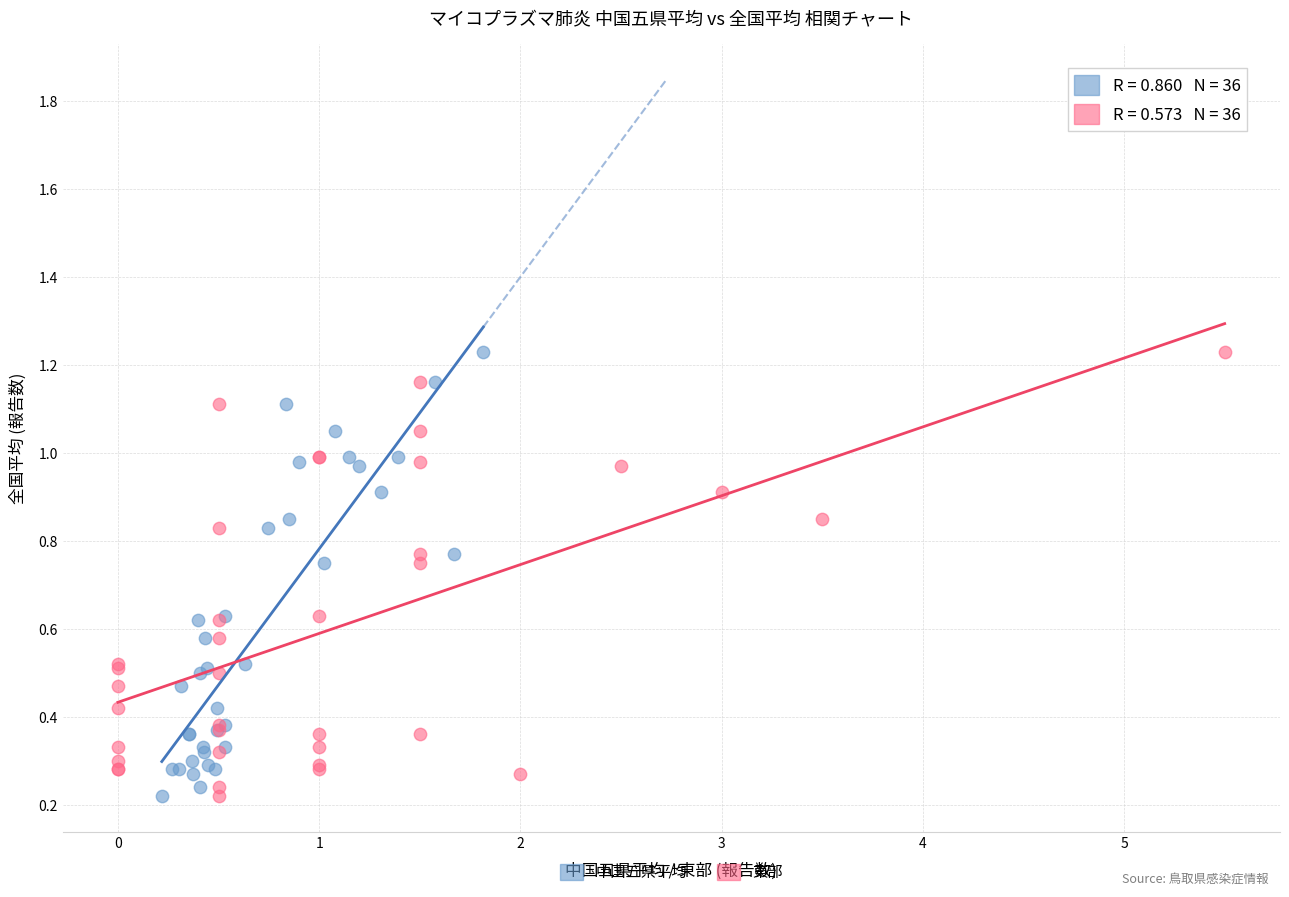

What are all the series names shown in the legend?

中国五県平均, 東部